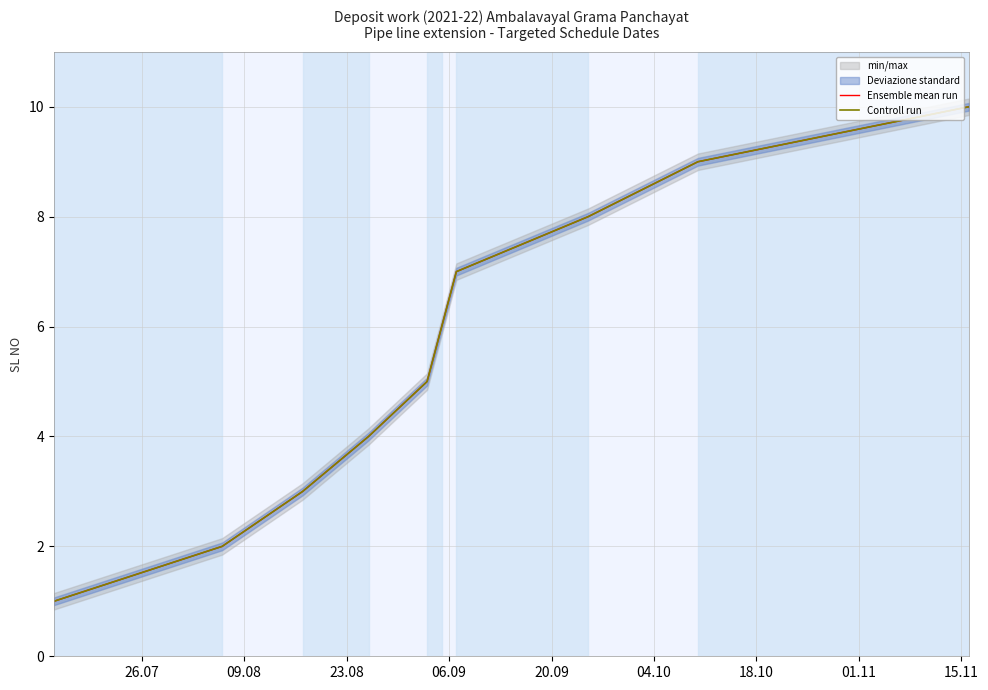

True or false: Ensemble mean run and Controll run intersect in this chart.

False